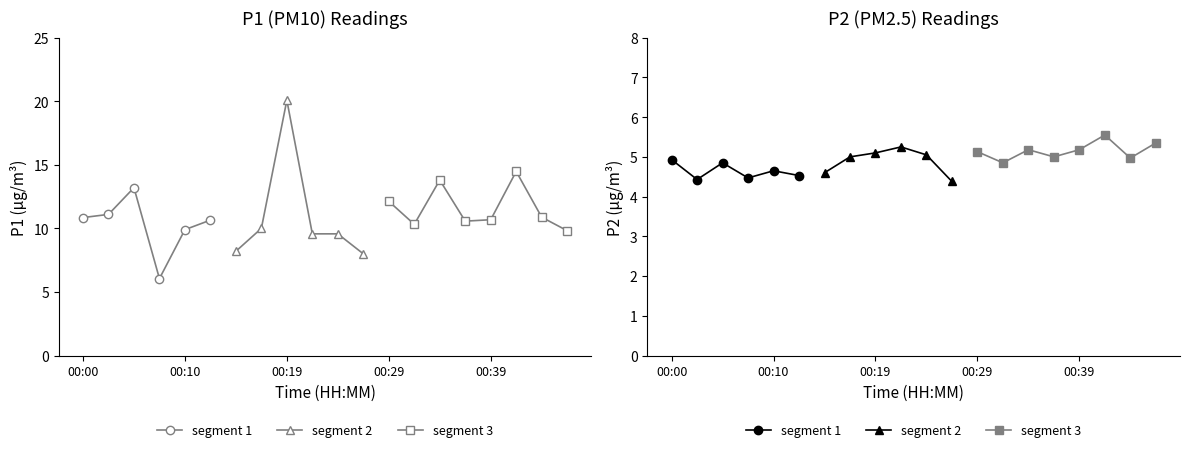

What is the total value across all series at 00:41?

20.0